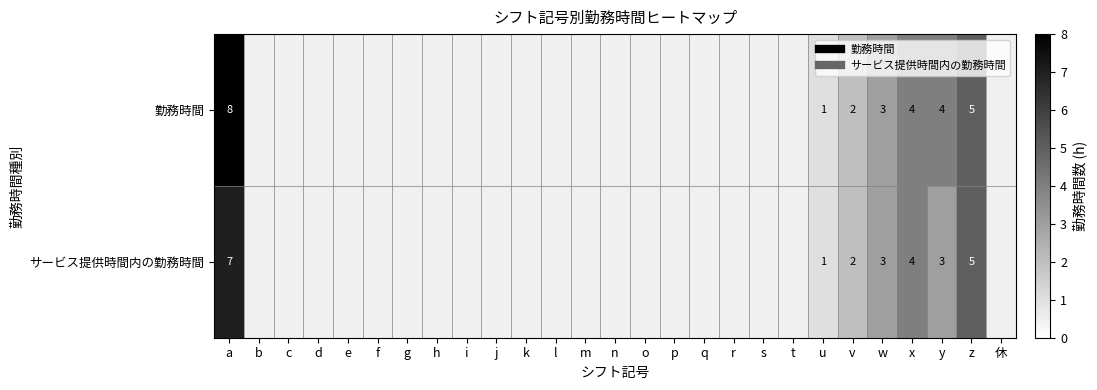

How many data points does each series have?

27